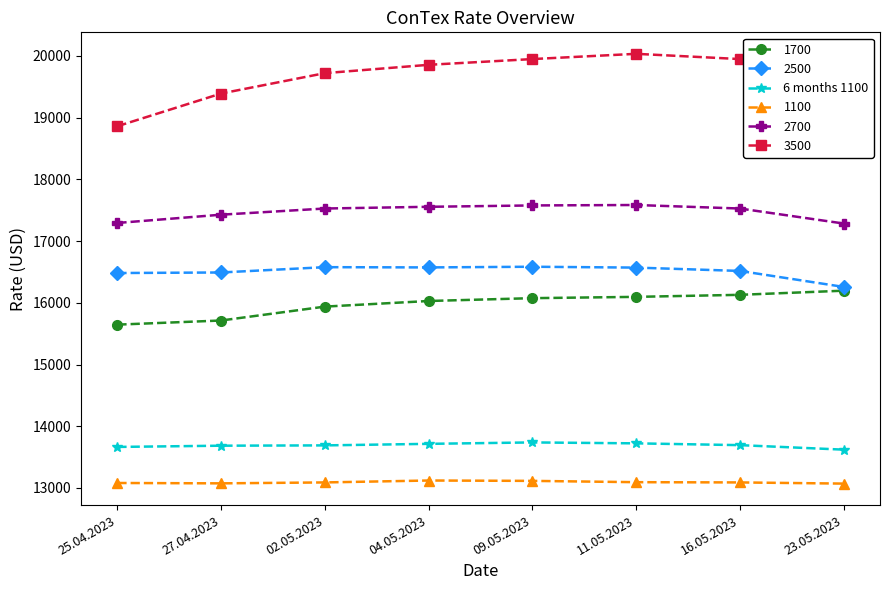

Rank the series by their maximum value, from lowest to highest.

1100, 6 months 1100, 1700, 2500, 2700, 3500